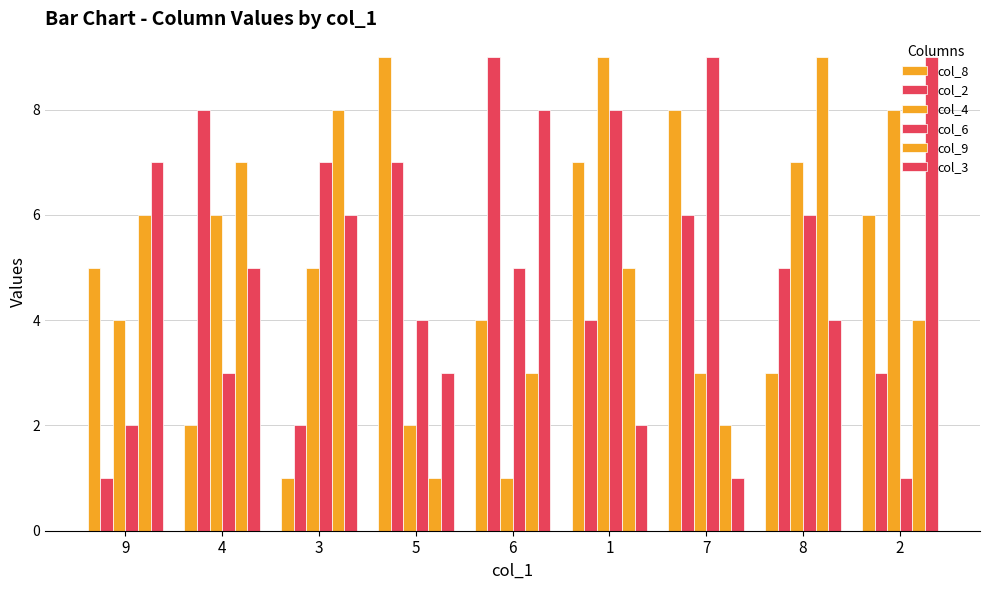

Count the number of data series in this chart.

6